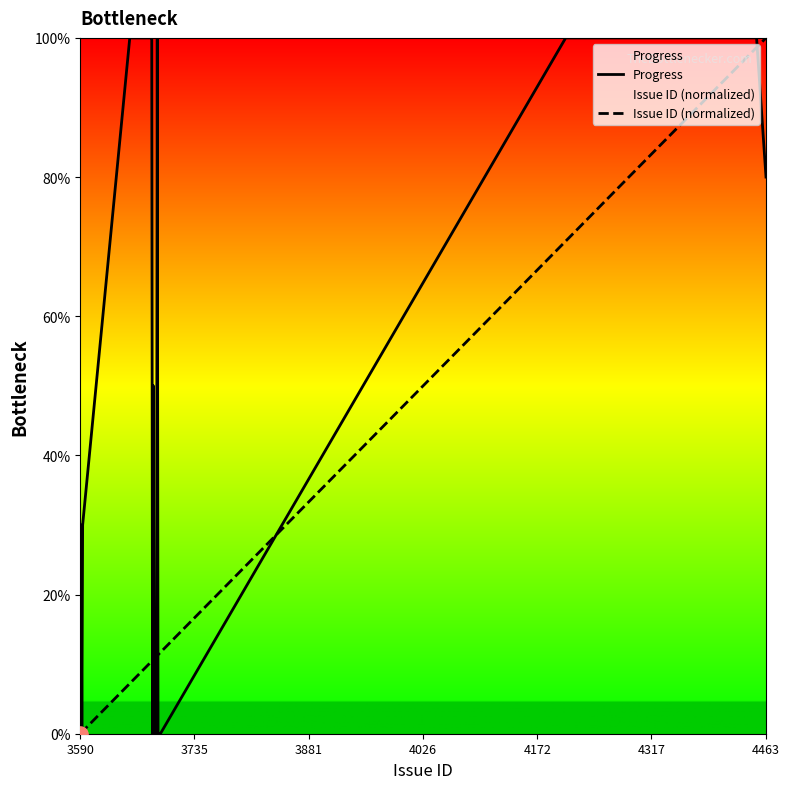

Which series contains the lowest Y value?

Progress